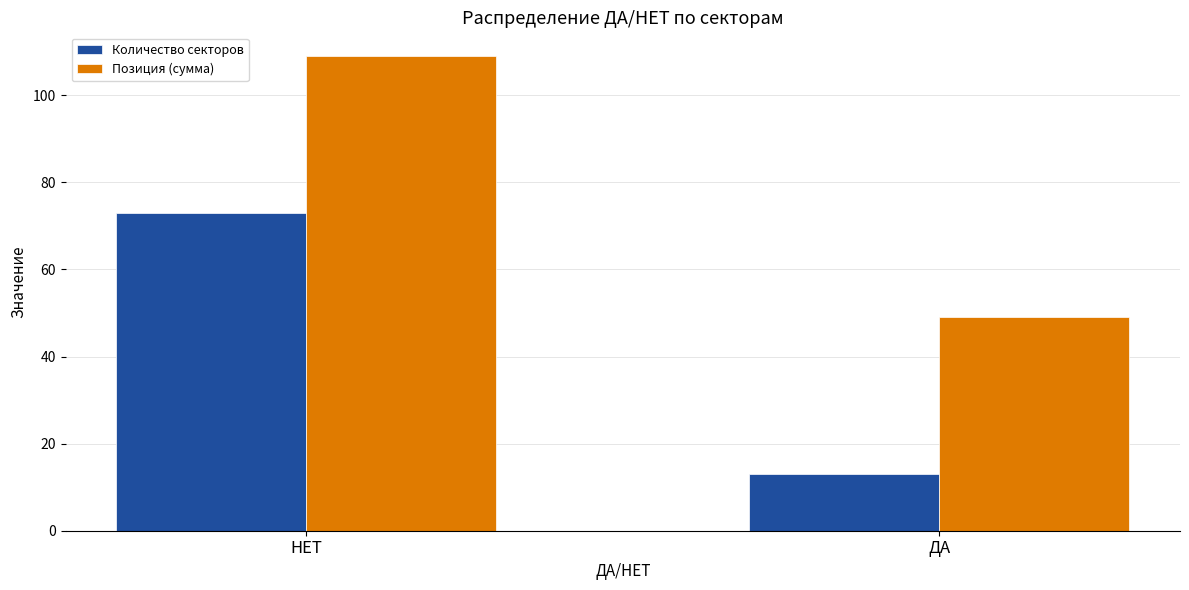

True or false: Количество секторов has a value of 13 at ДА.

True